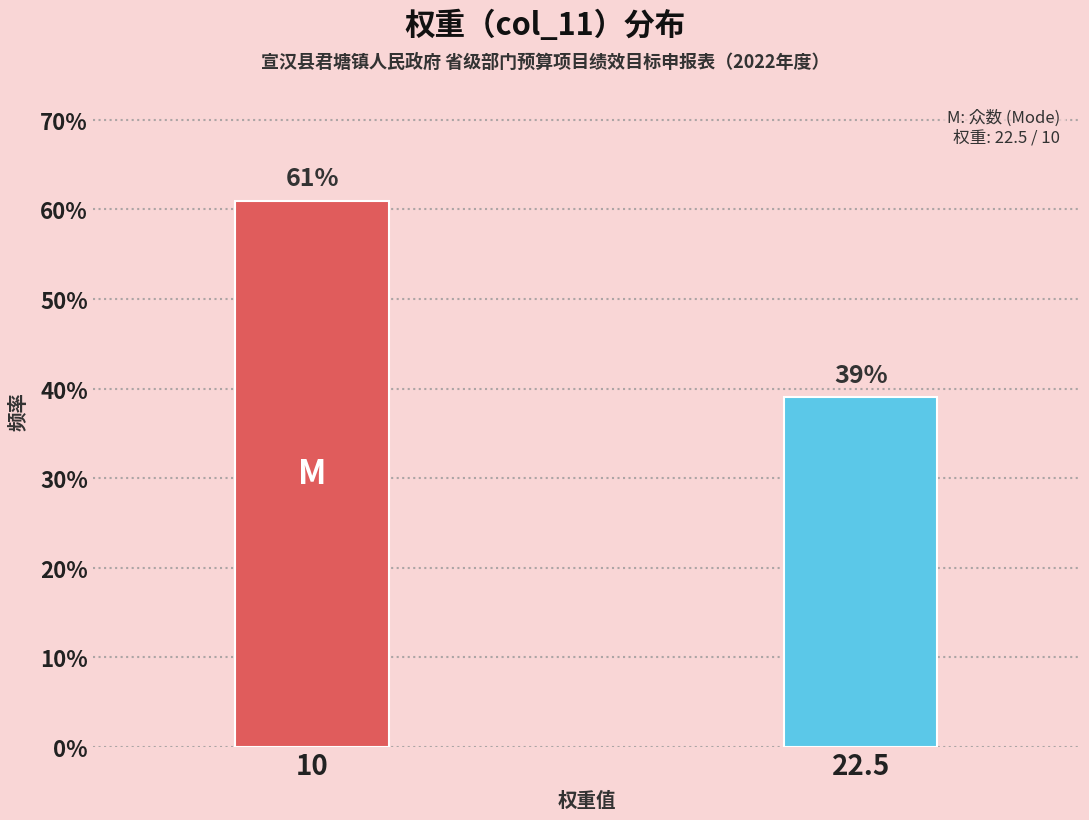

Reading left to right, extract all data points from this chart.

10=61.0	22.5=39.0